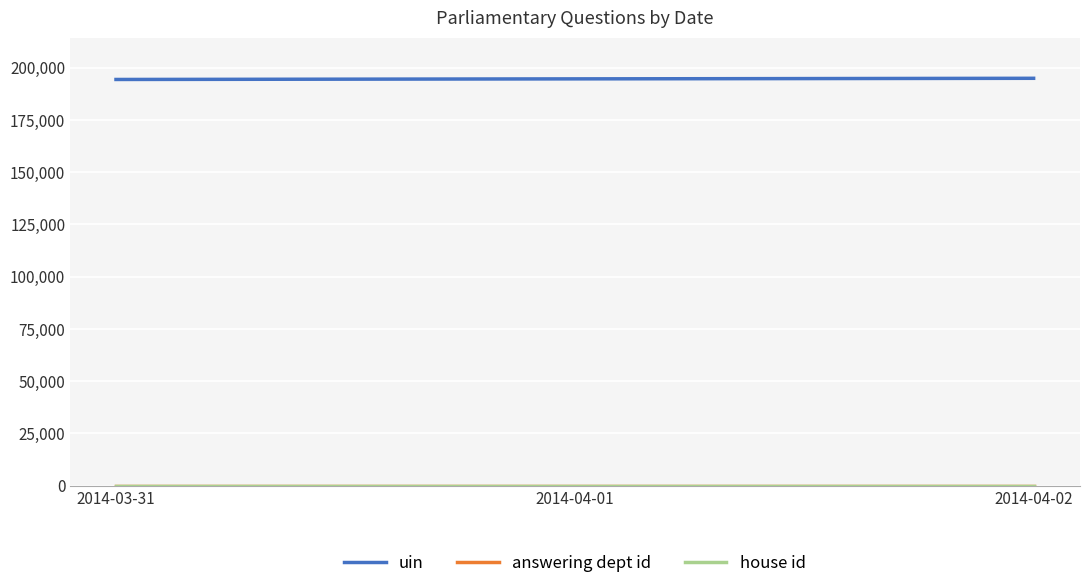

Which series has the largest total across all categories?

uin